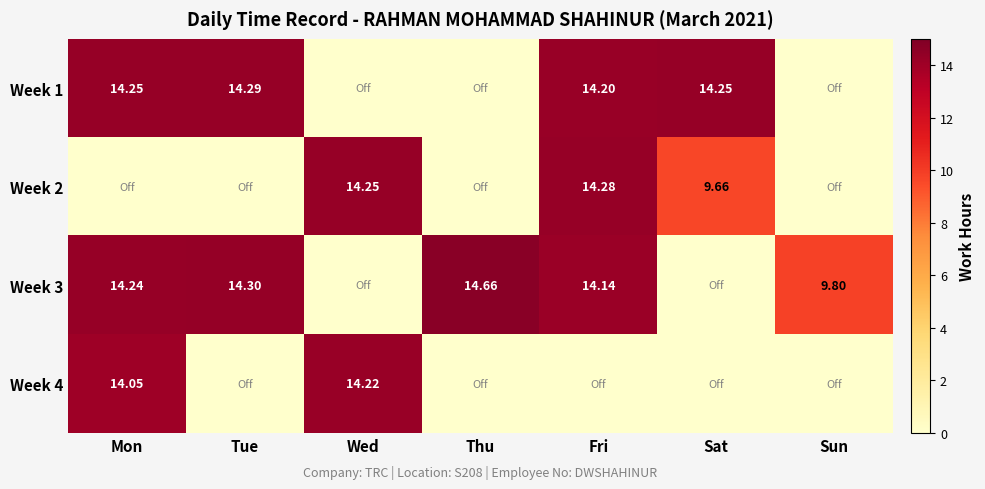

What is the spread (max minus min) of values at Thu?

14.7